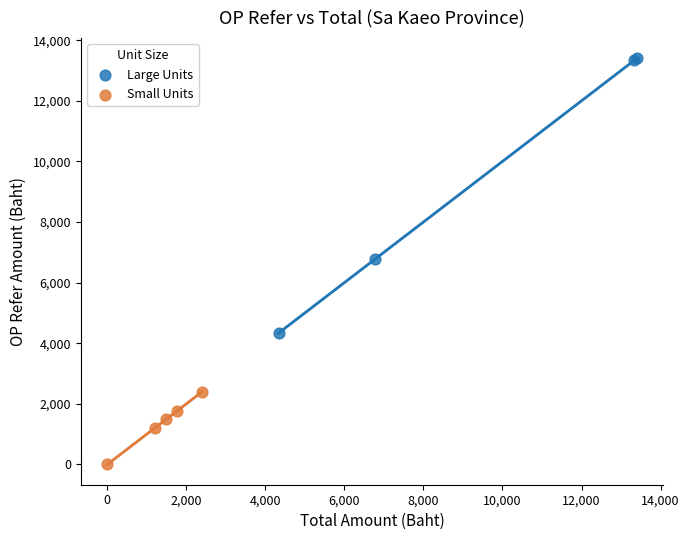

Which series reaches the maximum Y coordinate?

Large Units